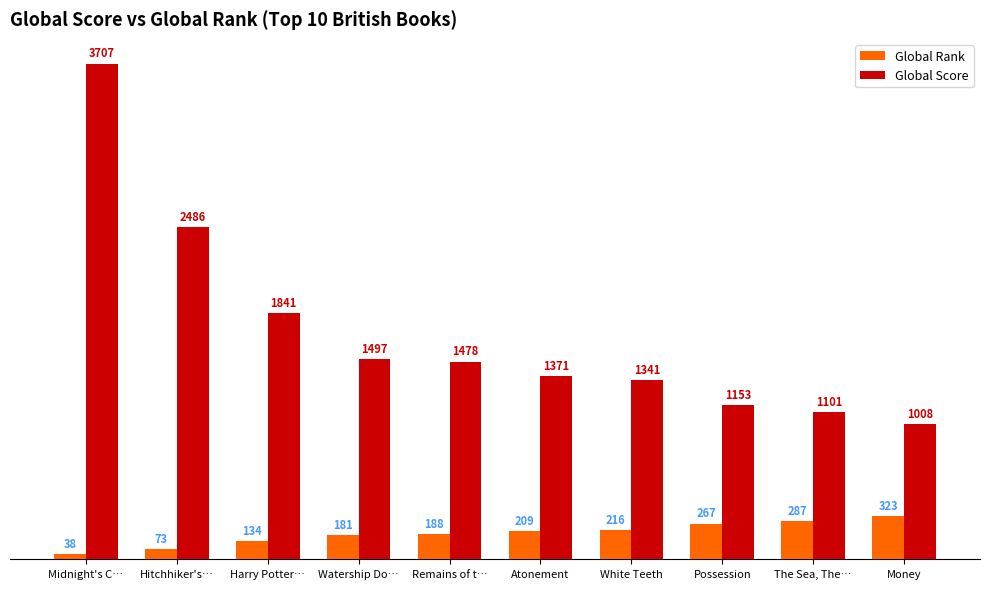

What is the spread (max minus min) of values at Possession?

886